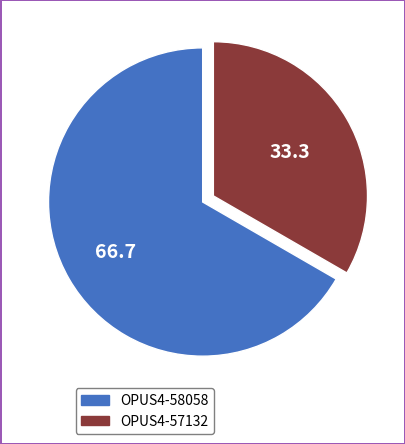

Is there any slice that represents more than half of the pie?

Yes